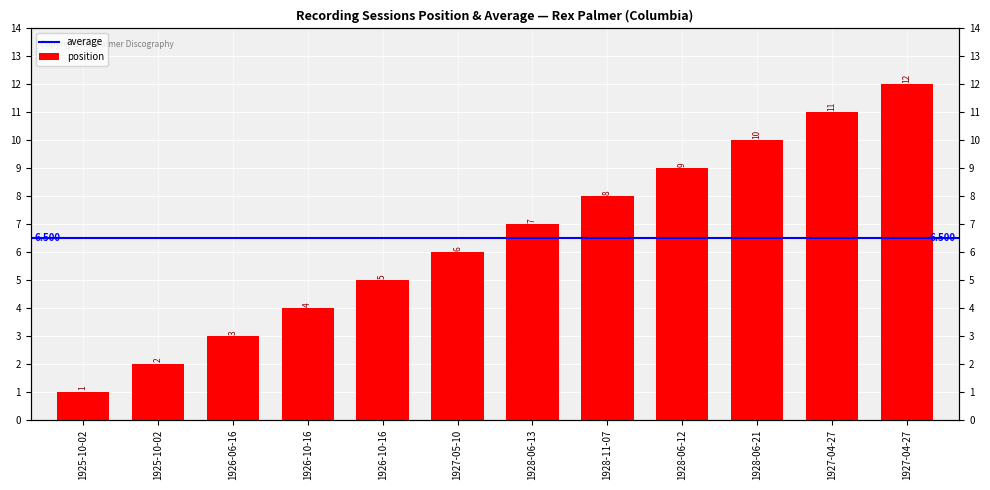

Where is the data nearest to the value 6?

1927-05-10